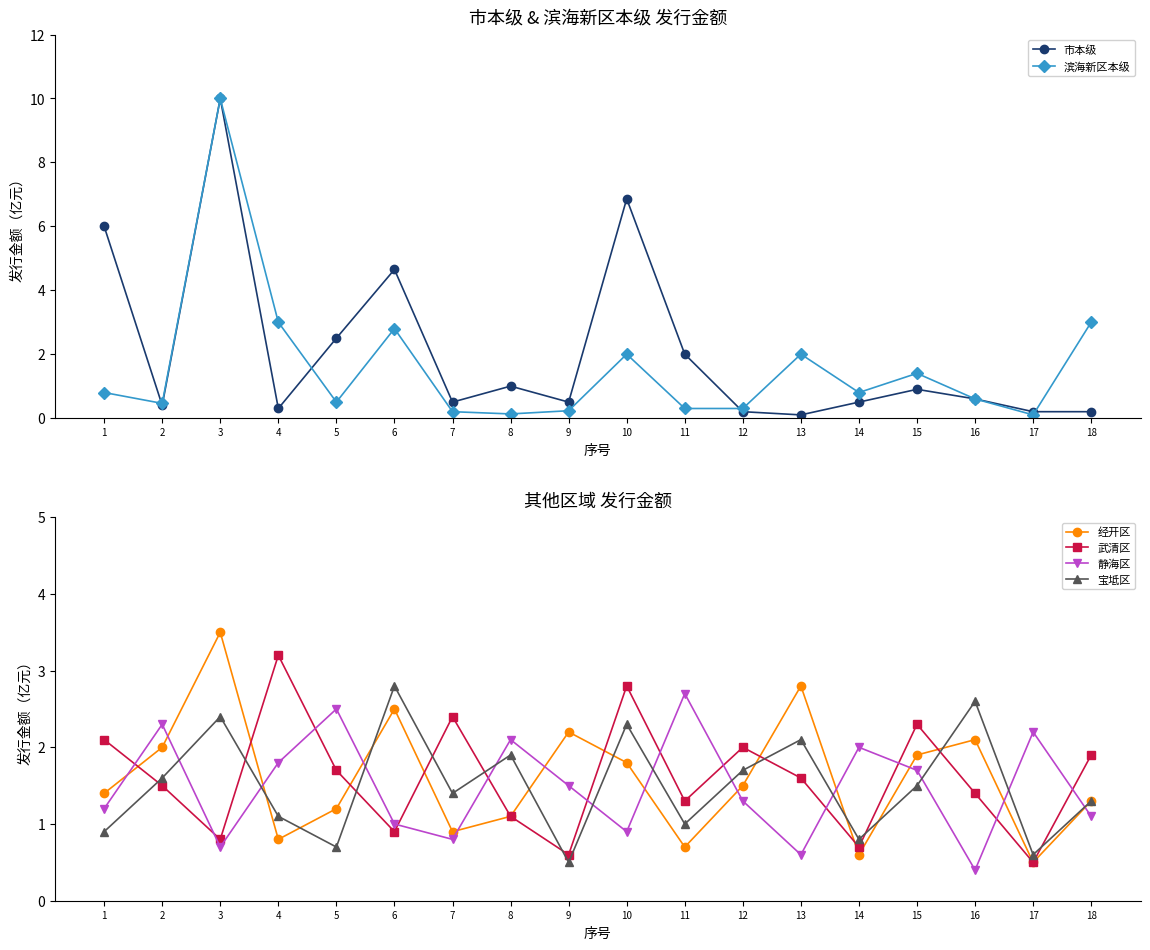

At how many categories does at least one series exceed 1?

18